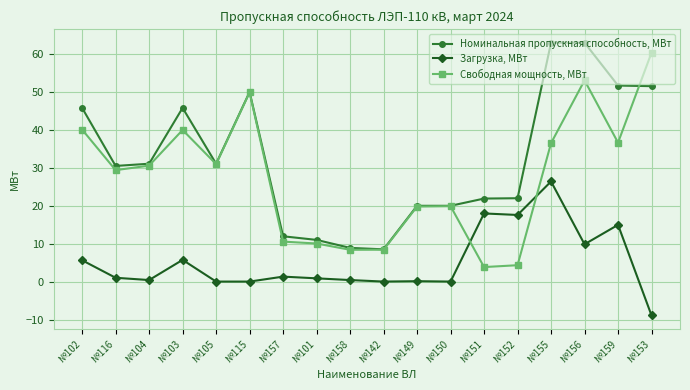

What is the total value across all series at №155?

125.7